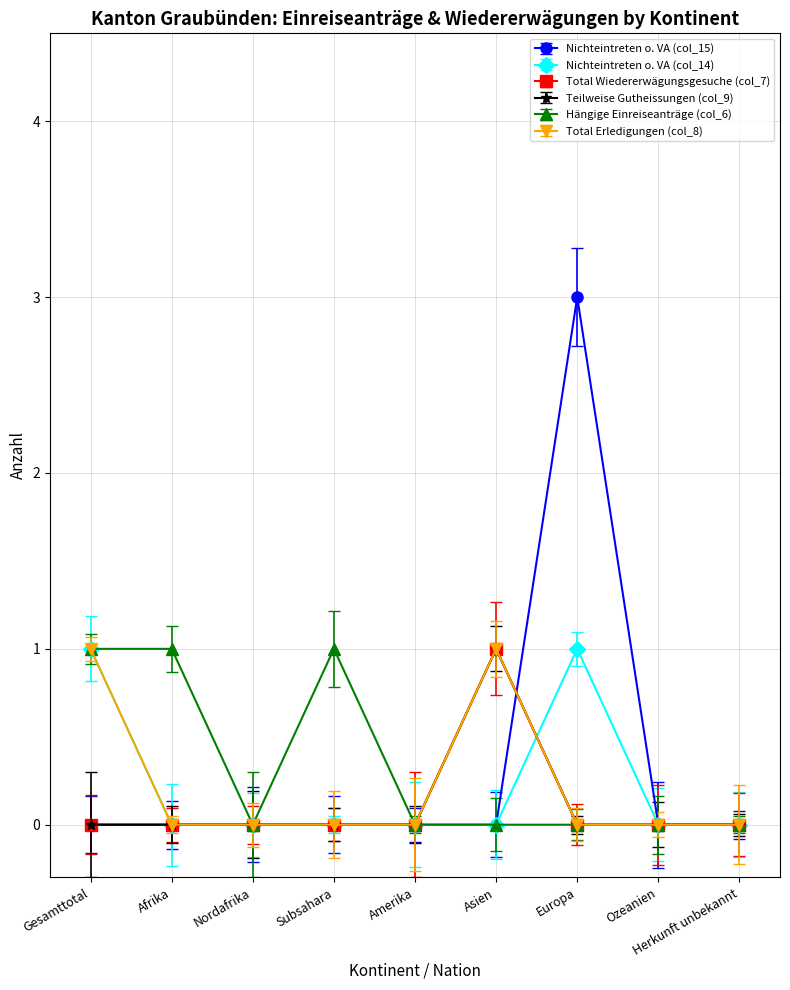

Which category has the lowest value in the Hängige Einreiseanträge (col_6) series?

Nordafrika